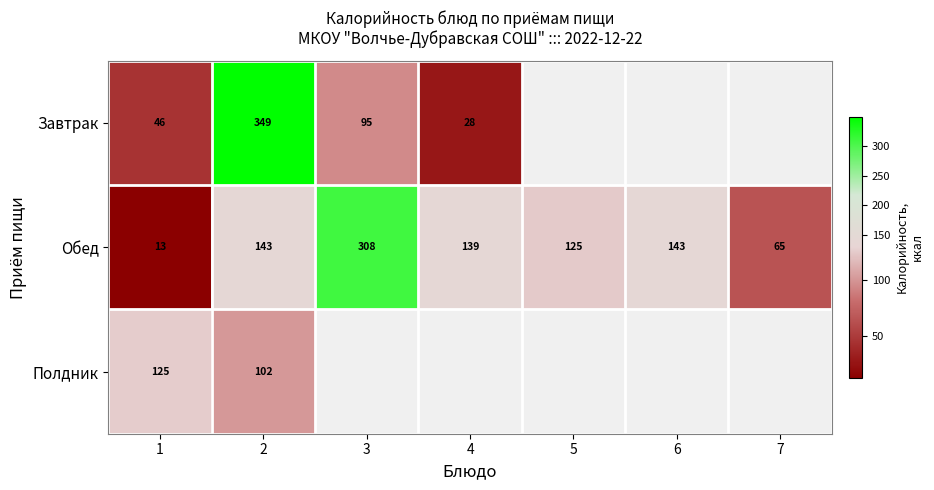

The value of Обед at 4 is 139.0. True or false?

True